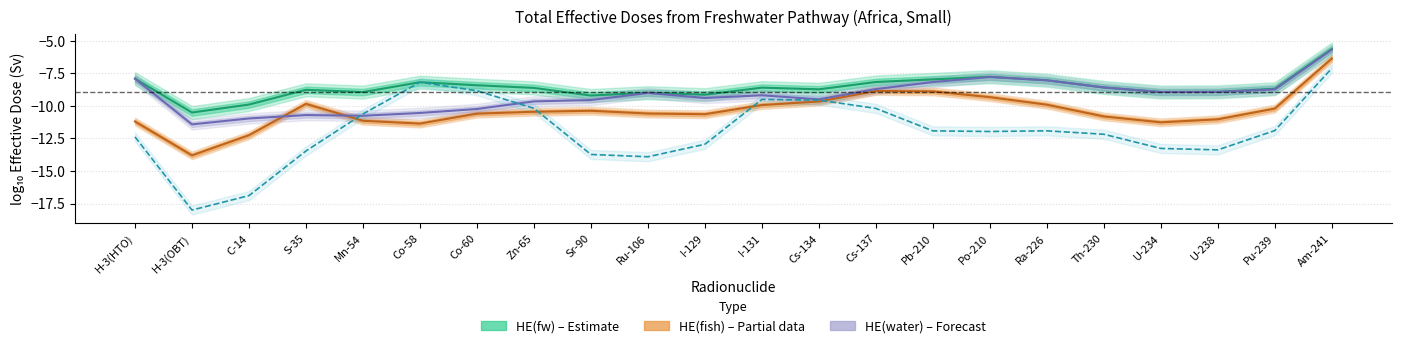

Reading right to left, extract all data points from this chart.

HE(fw) – Estimate: Am-241=-5.6	Pu-239=-8.7	U-238=-8.9	U-234=-8.9	Th-230=-8.6	Ra-226=-8.0	Po-210=-7.8	Pb-210=-8.0	Cs-137=-8.2	Cs-134=-8.7	I-131=-8.6	I-129=-9.1	Ru-106=-9.0	Sr-90=-9.2	Zn-65=-8.6	Co-60=-8.4	Co-58=-8.2	Mn-54=-8.9	S-35=-8.8	C-14=-9.9	H-3(OBT)=-10.5	H-3(HTO)=-7.9
HE(fish) – Partial: Am-241=-6.4	Pu-239=-10.2	U-238=-11.0	U-234=-11.3	Th-230=-10.8	Ra-226=-9.9	Po-210=-9.3	Pb-210=-8.9	Cs-137=-8.9	Cs-134=-9.7	I-131=-9.9	I-129=-10.6	Ru-106=-10.6	Sr-90=-10.4	Zn-65=-10.5	Co-60=-10.6	Co-58=-11.4	Mn-54=-11.1	S-35=-9.8	C-14=-12.3	H-3(OBT)=-13.8	H-3(HTO)=-11.2
HE(water) – Forecast: Am-241=-5.7	Pu-239=-8.7	U-238=-8.9	U-234=-8.9	Th-230=-8.6	Ra-226=-8.0	Po-210=-7.8	Pb-210=-8.2	Cs-137=-8.7	Cs-134=-9.5	I-131=-9.2	I-129=-9.4	Ru-106=-9.0	Sr-90=-9.5	Zn-65=-9.7	Co-60=-10.2	Co-58=-10.5	Mn-54=-10.8	S-35=-10.7	C-14=-11.0	H-3(OBT)=-11.4	H-3(HTO)=-7.9
HE(riverbank): Am-241=-7.1	Pu-239=-11.9	U-238=-13.4	U-234=-13.3	Th-230=-12.2	Ra-226=-11.9	Po-210=-12.0	Pb-210=-11.9	Cs-137=-10.2	Cs-134=-9.6	I-131=-9.5	I-129=-12.9	Ru-106=-13.9	Sr-90=-13.7	Zn-65=-10.2	Co-60=-8.8	Co-58=-8.2	Mn-54=-10.6	S-35=-13.5	C-14=-16.9	H-3(OBT)=-18.0	H-3(HTO)=-12.4